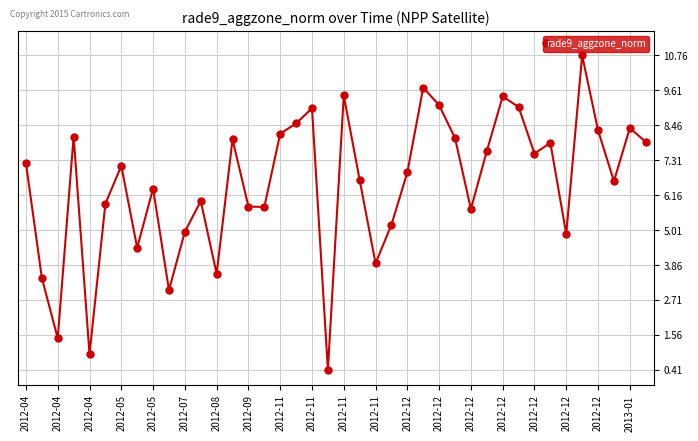

Is this an area chart (filled region under the line)?

No